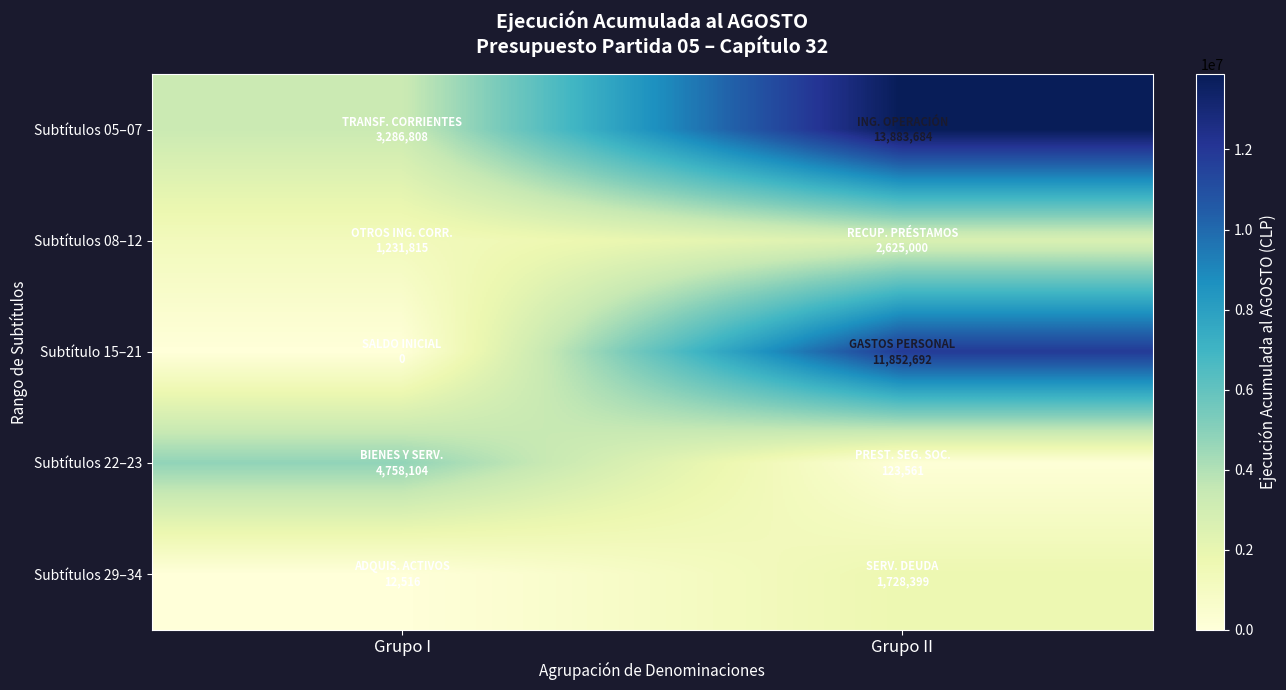

Reading right to left, list all the values displayed in this chart.

Subtítulos 05–07: Grupo II=13883684	Grupo I=3286808
Subtítulos 08–12: Grupo II=2625000	Grupo I=1231815
Subtítulo 15–21: Grupo II=11852692	Grupo I=0
Subtítulos 22–23: Grupo II=123561	Grupo I=4758104
Subtítulos 29–34: Grupo II=1728399	Grupo I=12516